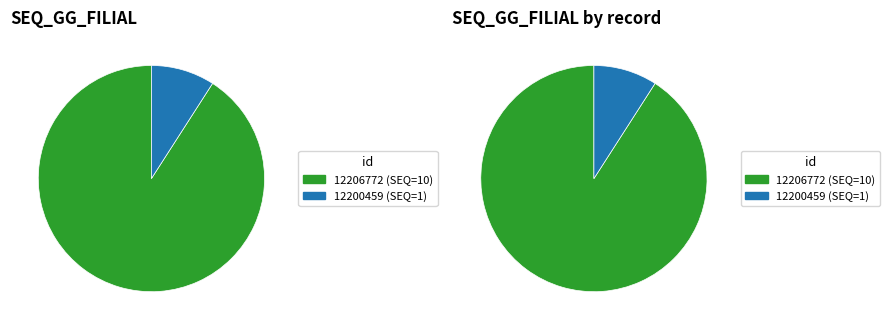

How many slices are in this pie chart?

2